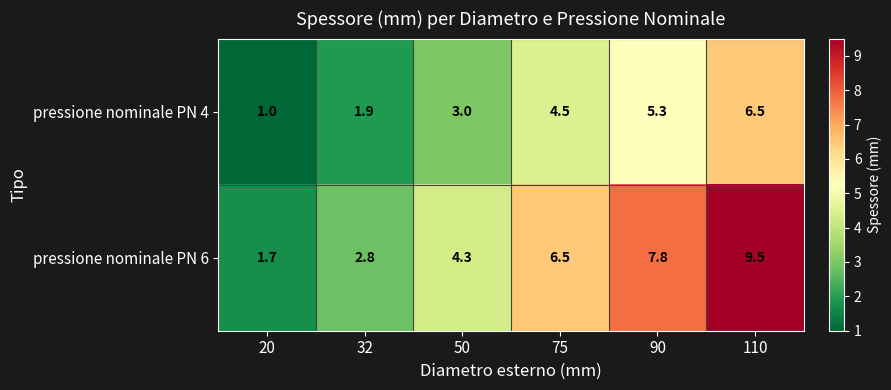

Which series has the largest total across all categories?

pressione nominale PN 6